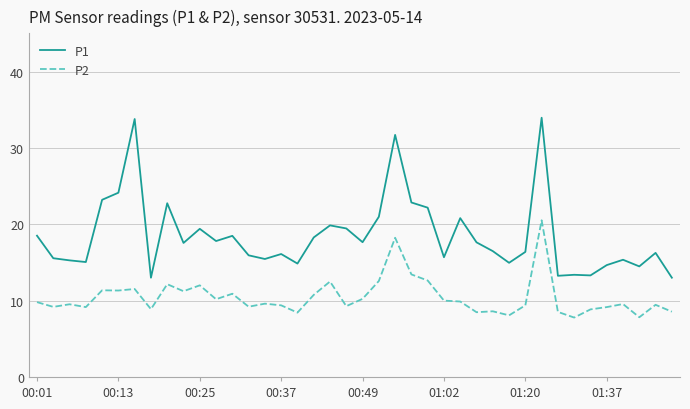

What are all the series names shown in the legend?

P1, P2